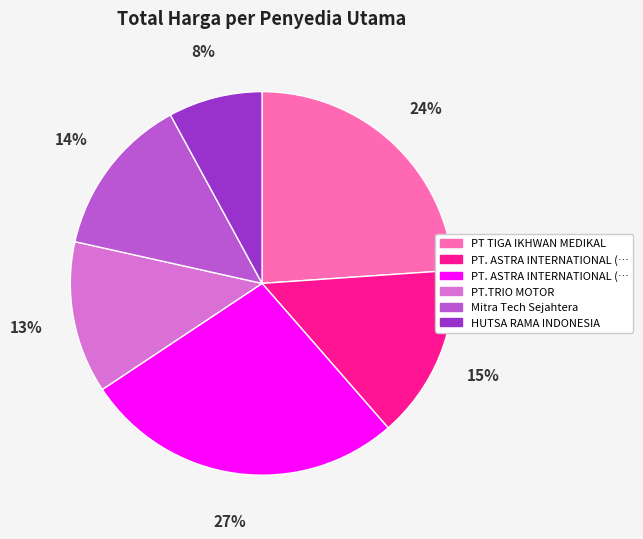

To the nearest percent, what is the average slice percentage?

17%